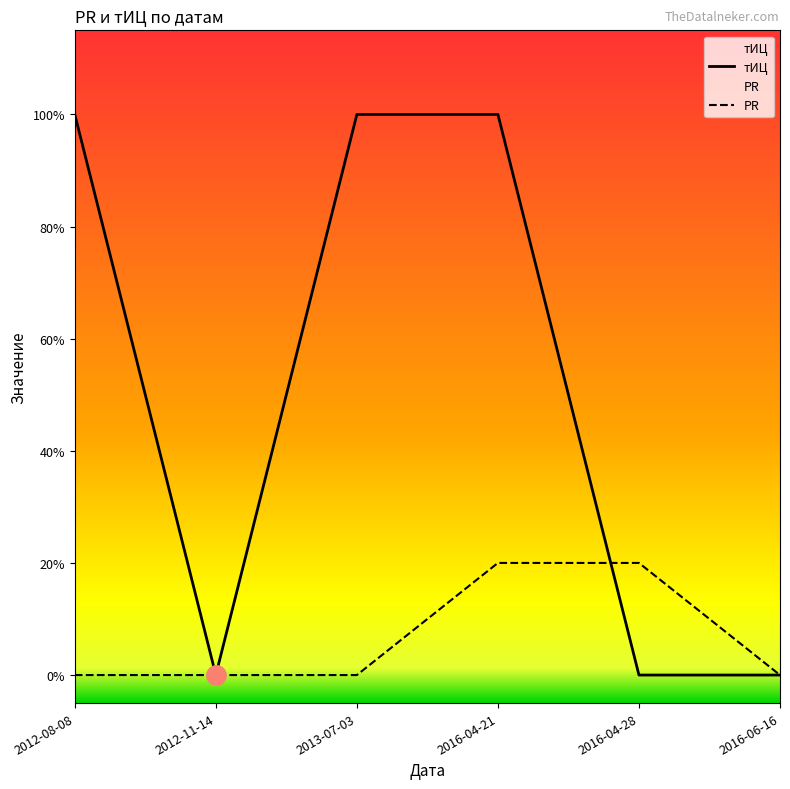

How many times do PR and тИЦ cross each other?

1